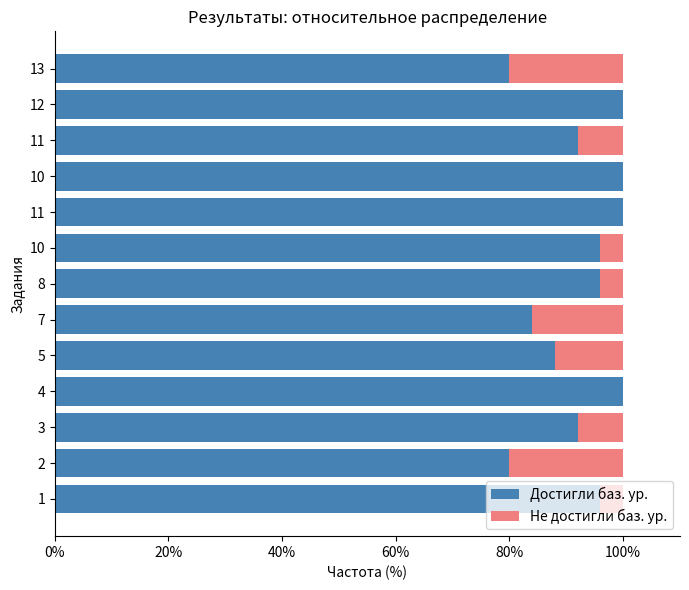

Which series has the largest total across all categories?

Достигли баз. ур.